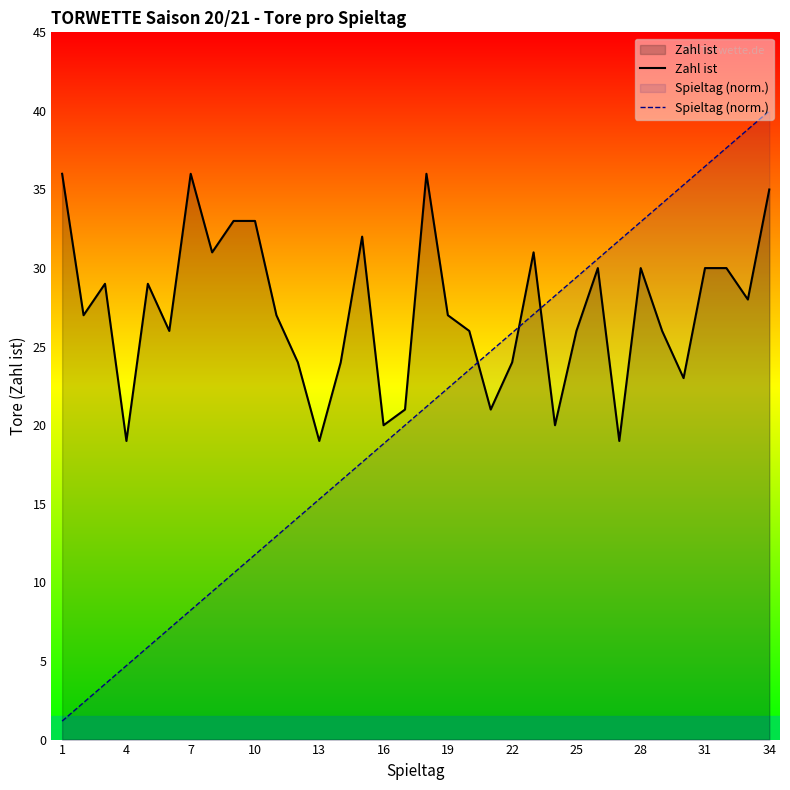

Reading left to right, transcribe all the data shown in this chart.

Zahl ist: 36.0	27.0	29.0	19.0	29.0	26.0	36.0	31.0	33.0	33.0	27.0	24.0	19.0	24.0	32.0	20.0	21.0	36.0	27.0	26.0	21.0	24.0	31.0	20.0	26.0	30.0	19.0	30.0	26.0	23.0	30.0	30.0	28.0	35.0
Spieltag (norm.): 1.2	2.4	3.5	4.7	5.9	7.1	8.2	9.4	10.6	11.8	12.9	14.1	15.3	16.5	17.6	18.8	20.0	21.2	22.4	23.5	24.7	25.9	27.1	28.2	29.4	30.6	31.8	32.9	34.1	35.3	36.5	37.6	38.8	40.0